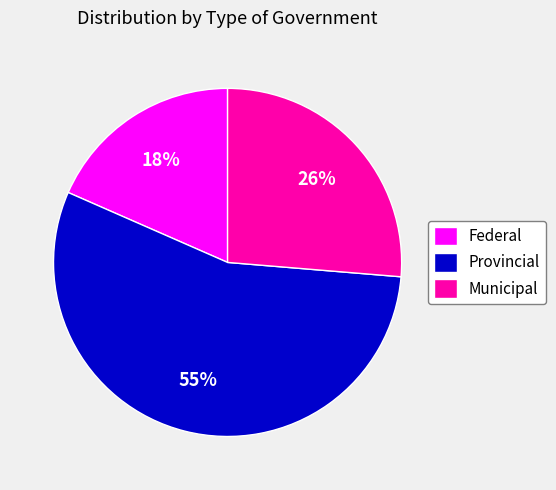

Is there a majority slice in this chart?

Yes